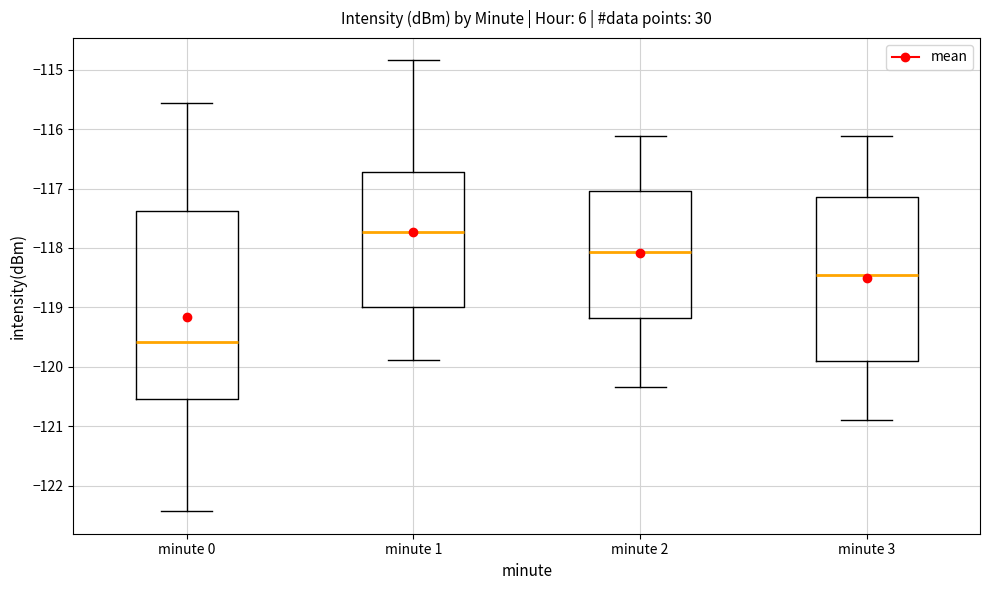

Where does the median line of the box for minute 2 sit on the y-axis? The values are not printed on the chart, so give them approximately, as read against the axis.

-118.1